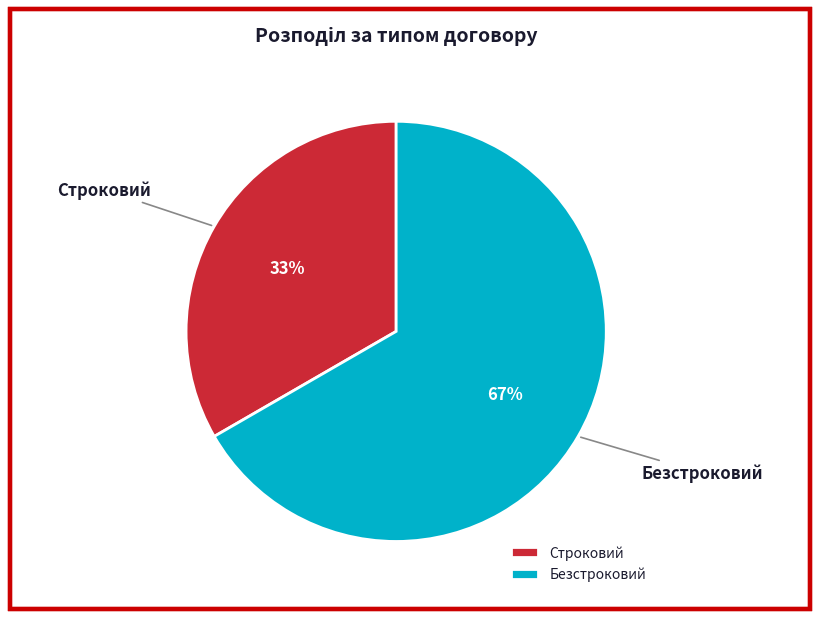

To the nearest percent, what percentage of the pie is Строковий?

33%